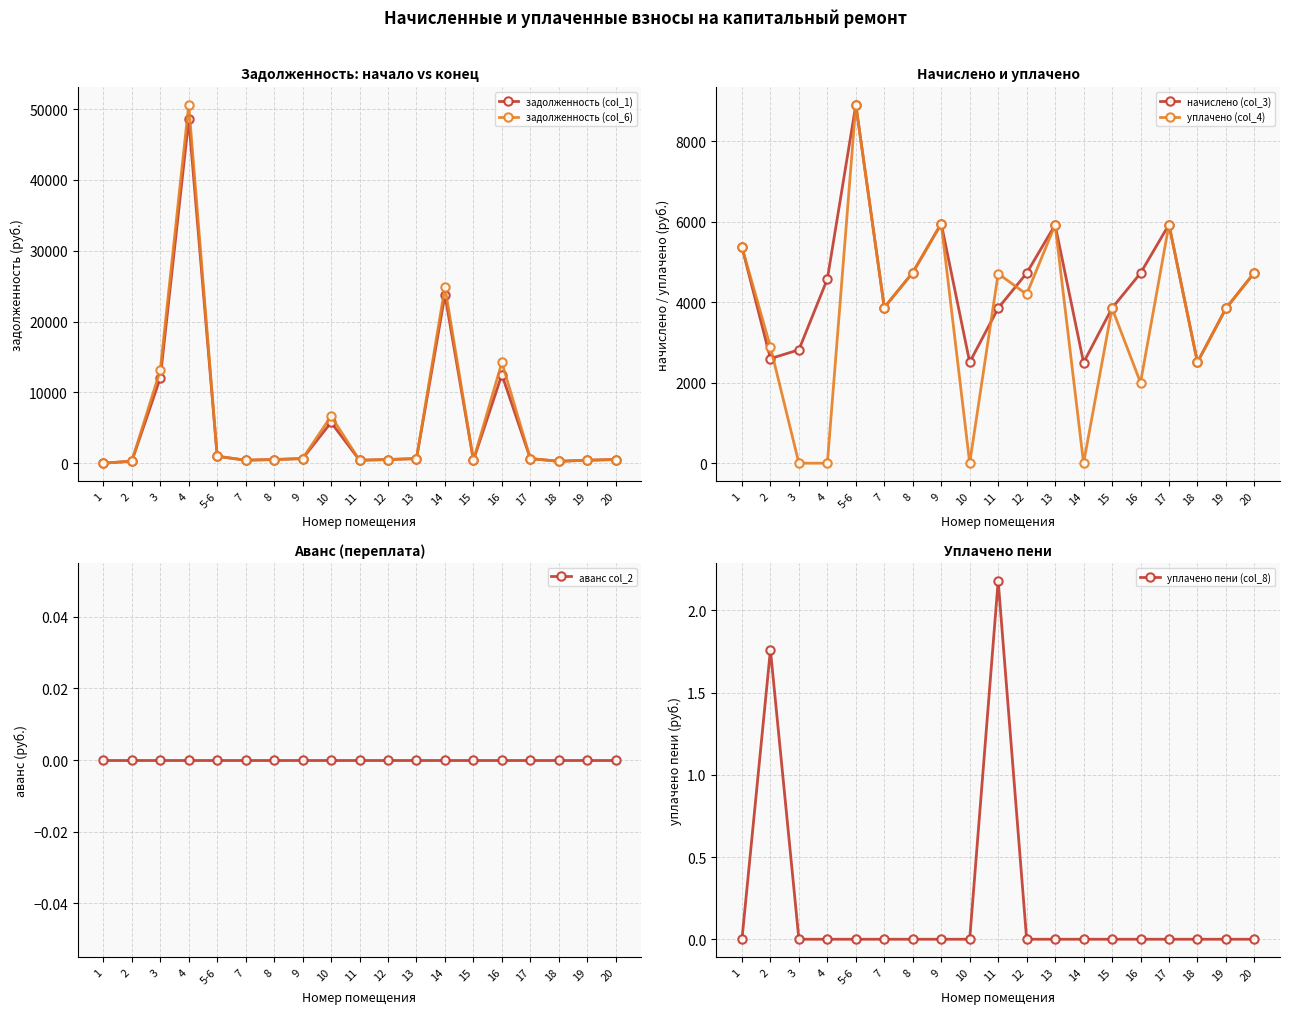

Which series has the largest total across all categories?

задолженность (col_6)